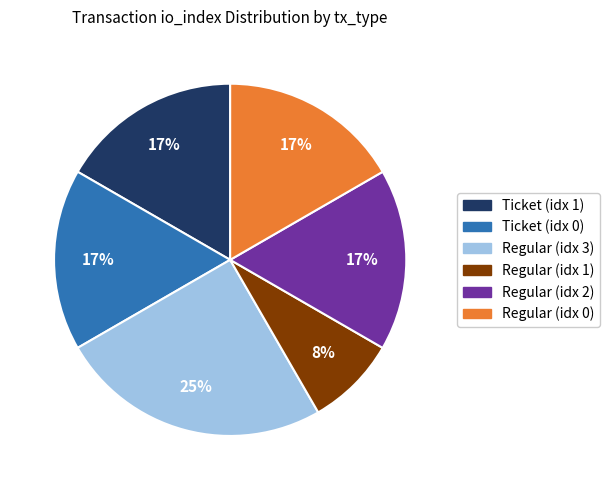

Is there a majority slice in this chart?

No